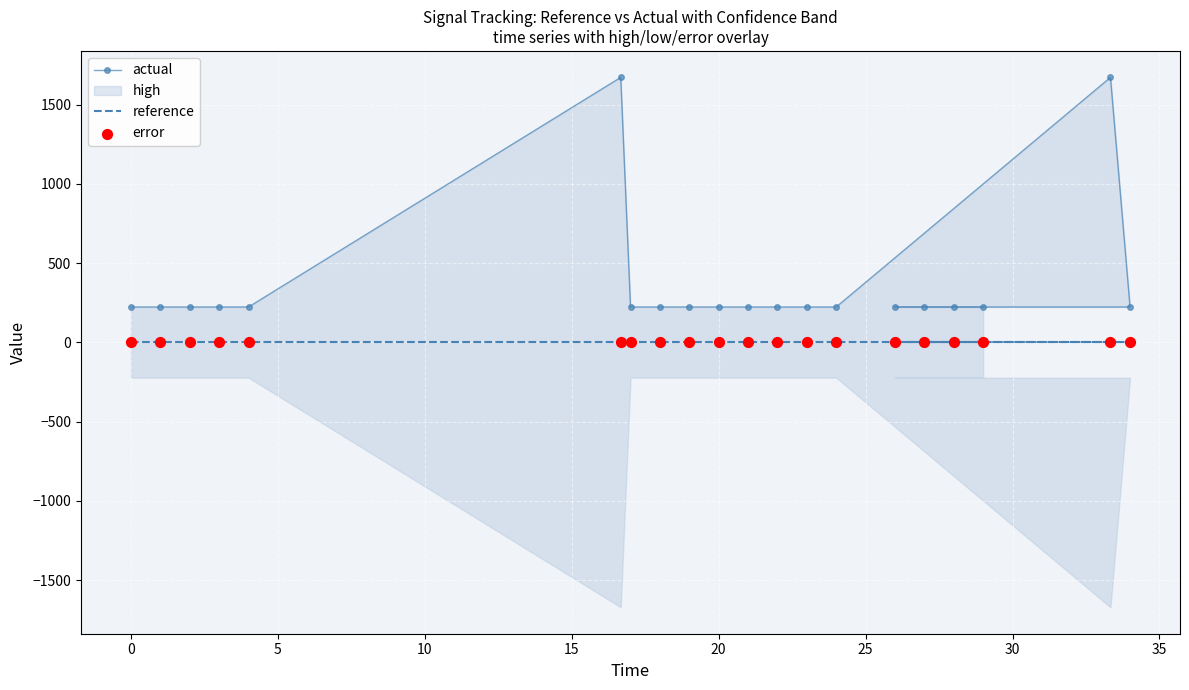

Is the value of actual at 10 greater than the value of error at −5?

Yes